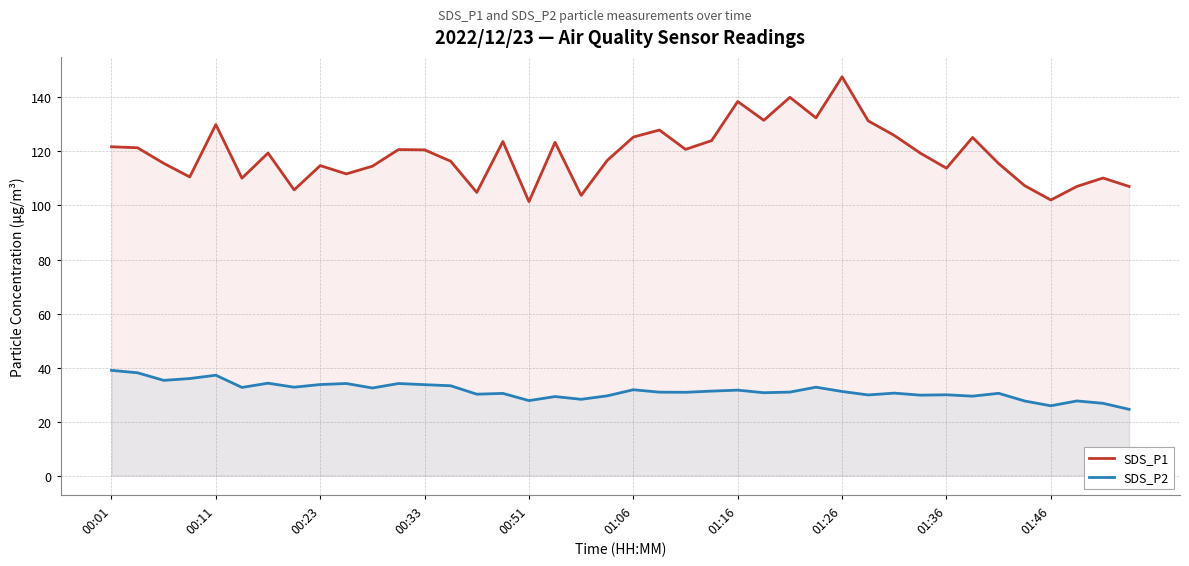

List the series in order of their peak value, highest first.

SDS_P1, SDS_P2